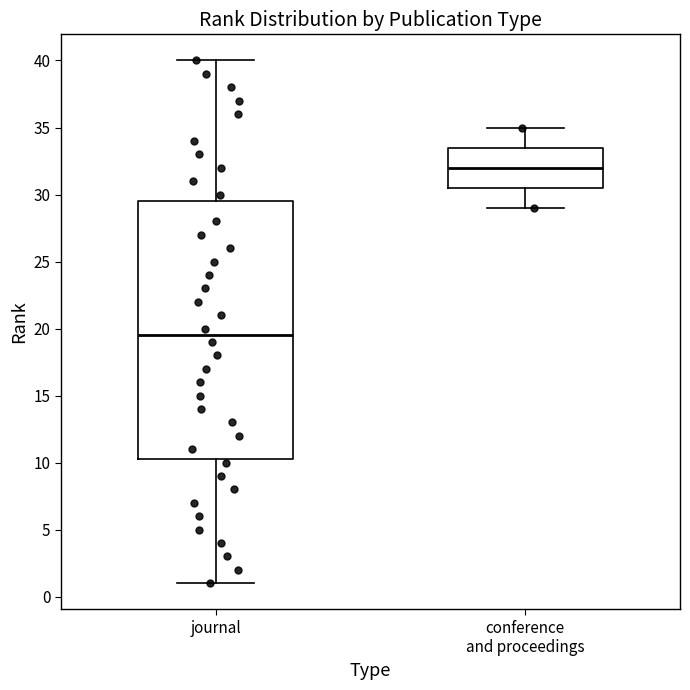

Where is the upper edge of the box for conference and proceedings on the y-axis? The values are not printed on the chart, so give them approximately, as read against the axis.

33.5